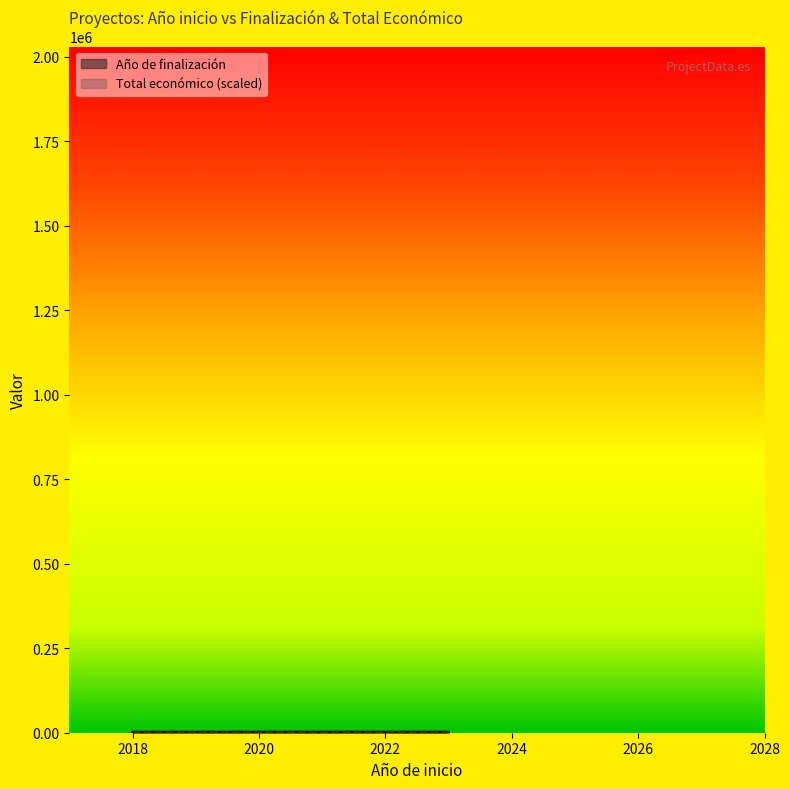

At which category does the chart reach its minimum across all series?

2018